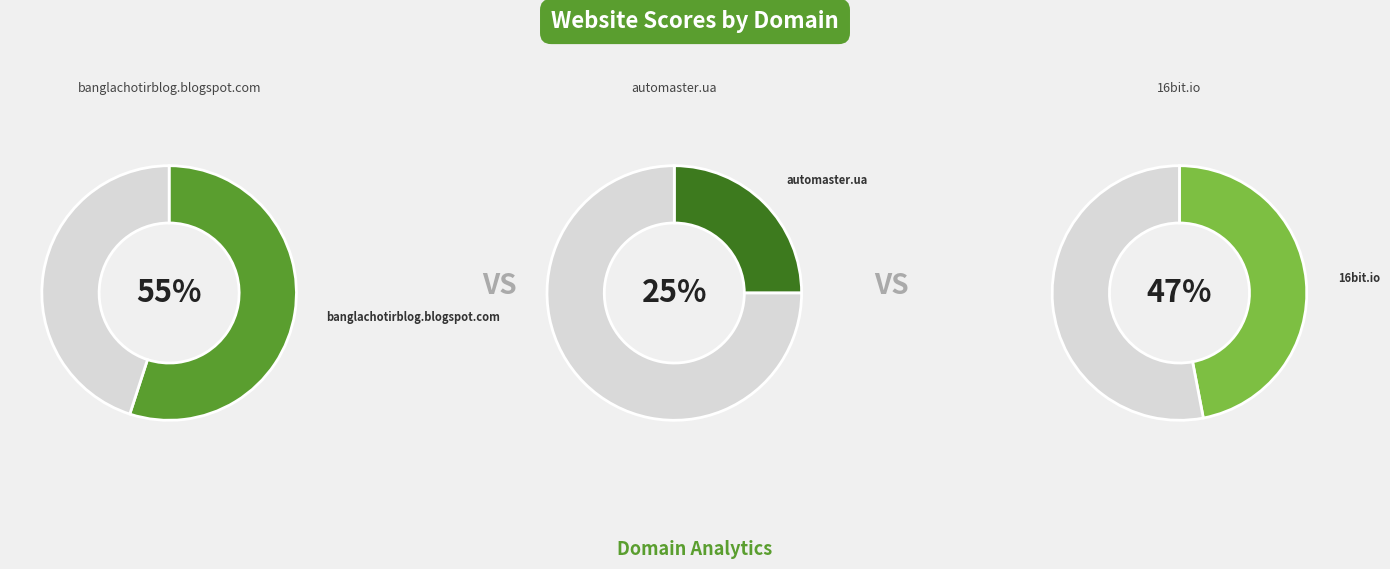

What is the largest slice in the pie chart?

banglachotirblog.blogspot.com